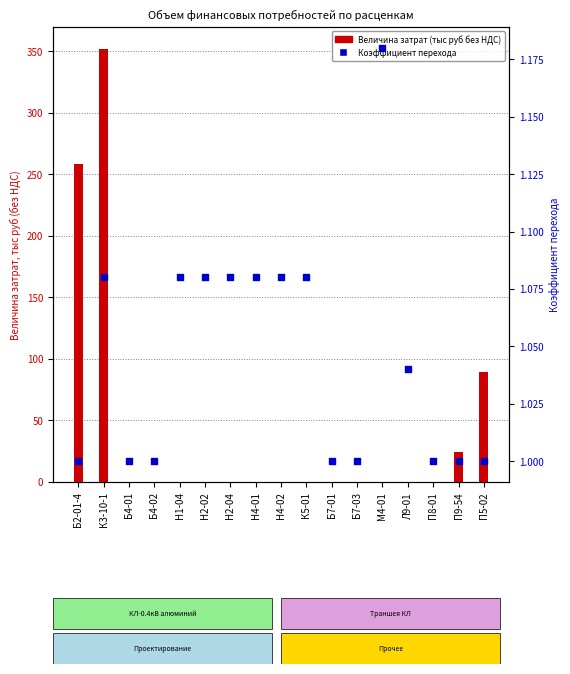

At which category is the sum across all series the highest?

К3-10-1